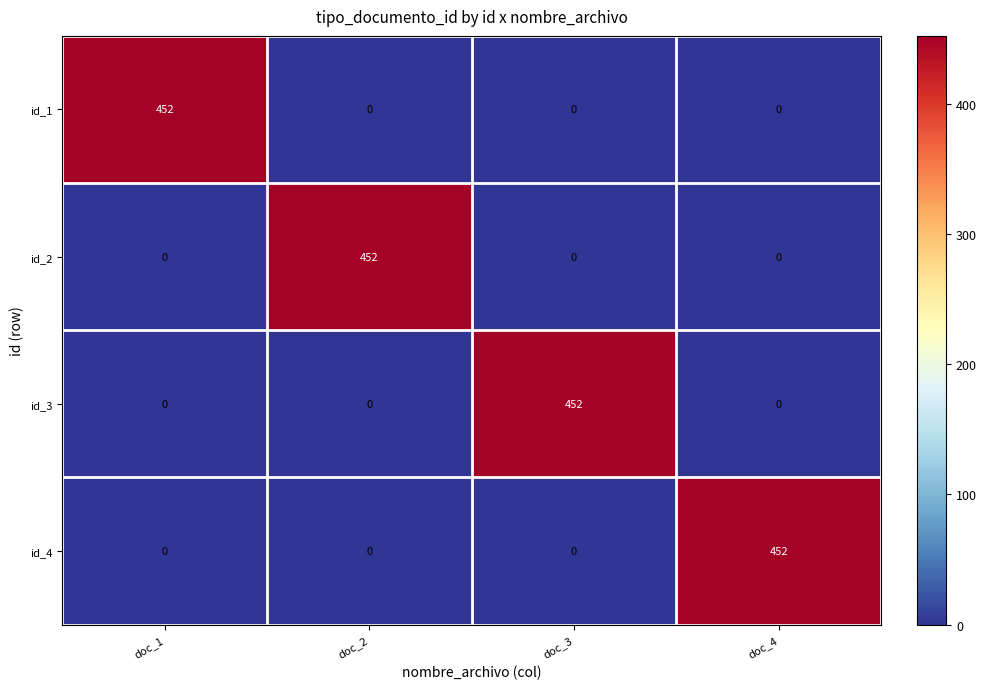

Reading left to right, extract all data points from this chart.

id_1: doc_1=452	doc_2=0	doc_3=0	doc_4=0
id_2: doc_1=0	doc_2=452	doc_3=0	doc_4=0
id_3: doc_1=0	doc_2=0	doc_3=452	doc_4=0
id_4: doc_1=0	doc_2=0	doc_3=0	doc_4=452